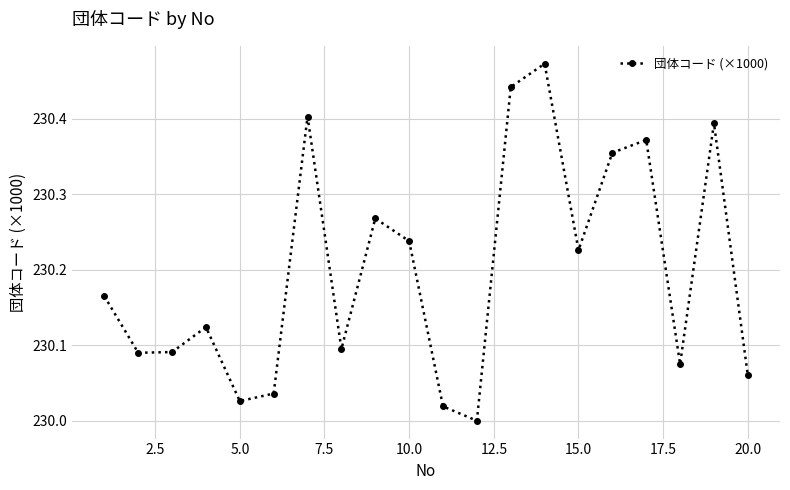

How many points are lower than both their immediate neighbors (excluding endpoints)?

6